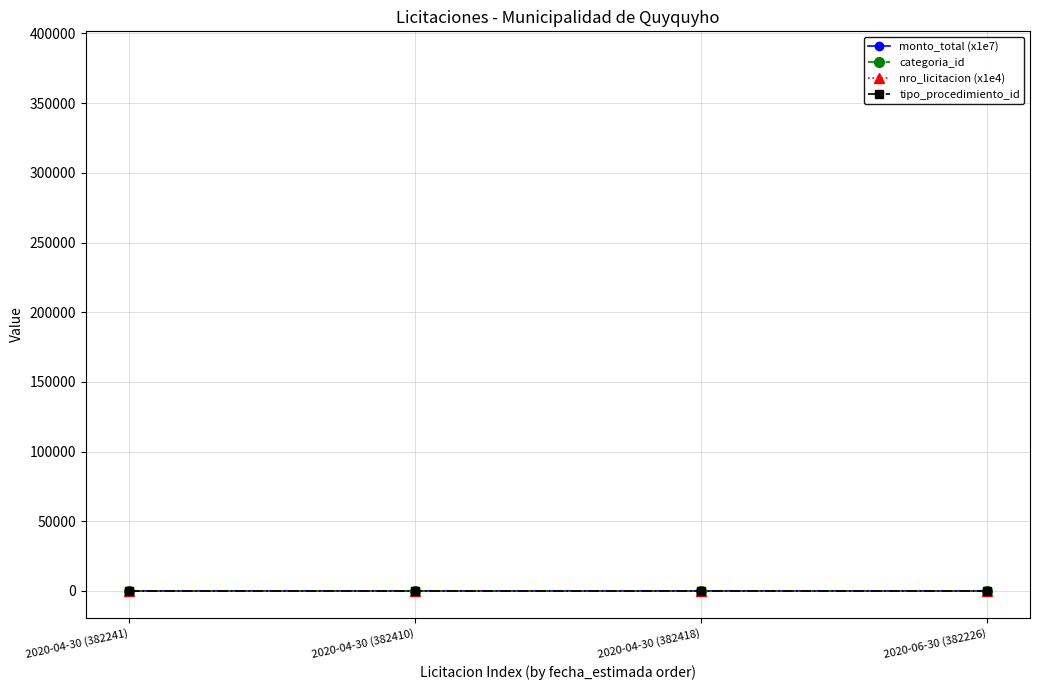

What is the smallest value displayed?

1.0